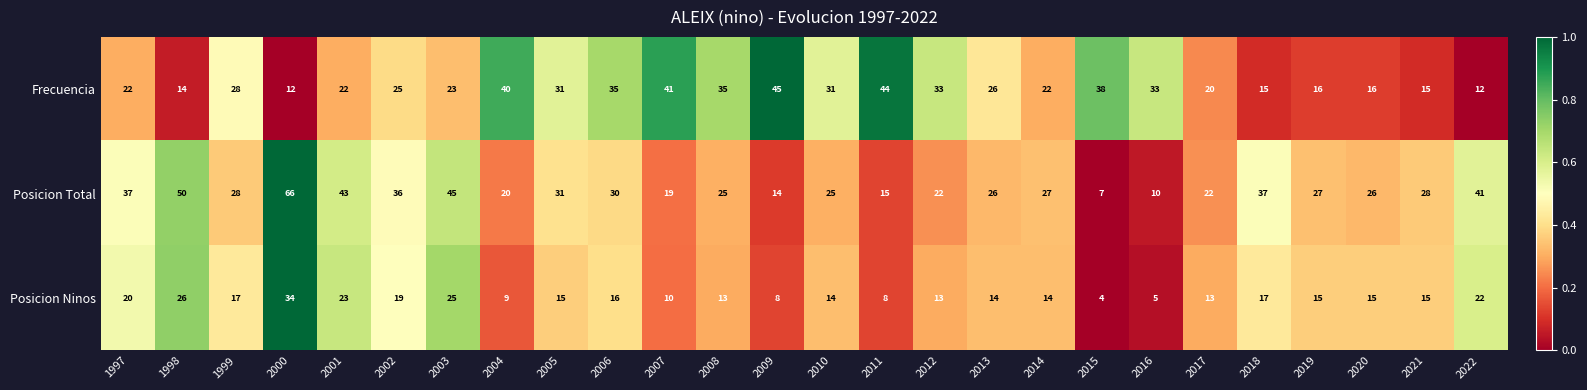

The Posicion Total series shows 113 at 2000. True or false?

False